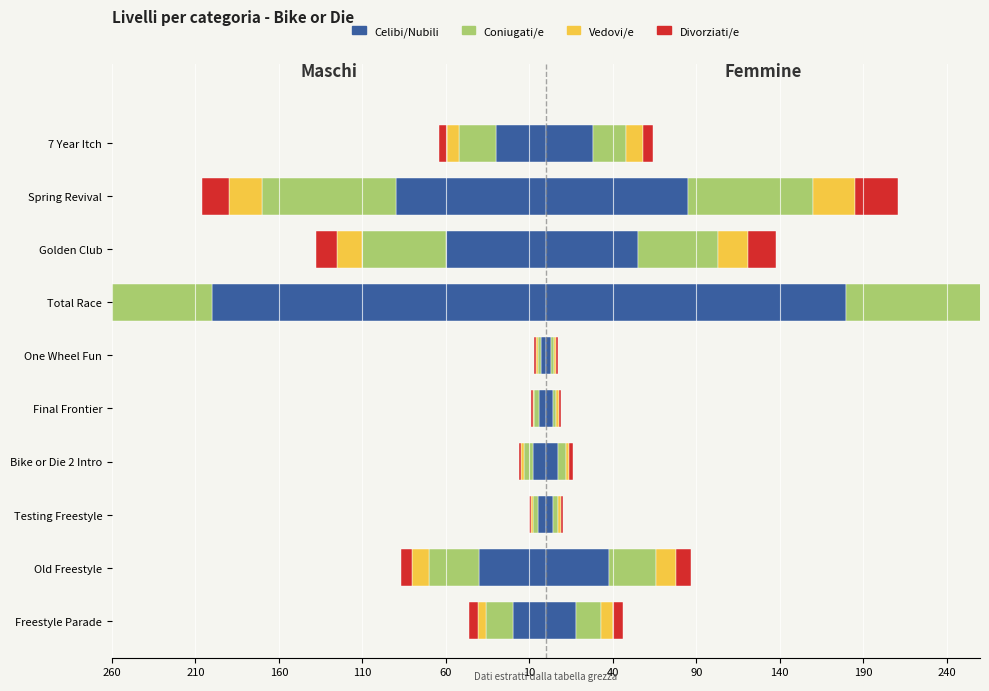

The chart shows a value of -30 at 7 Year Itch. True or false?

True